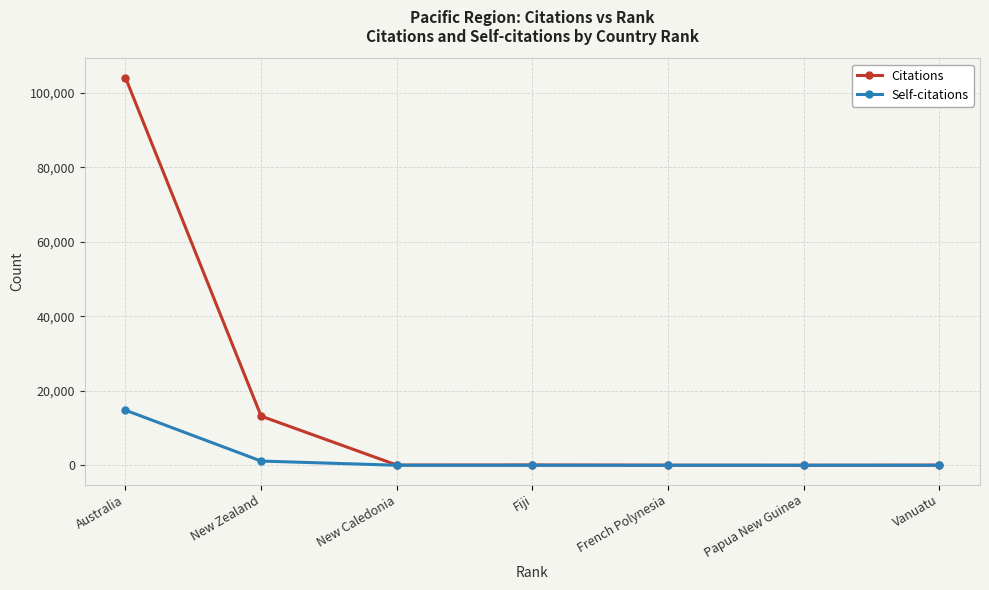

At which label is Citations closest to 52035?

New Zealand